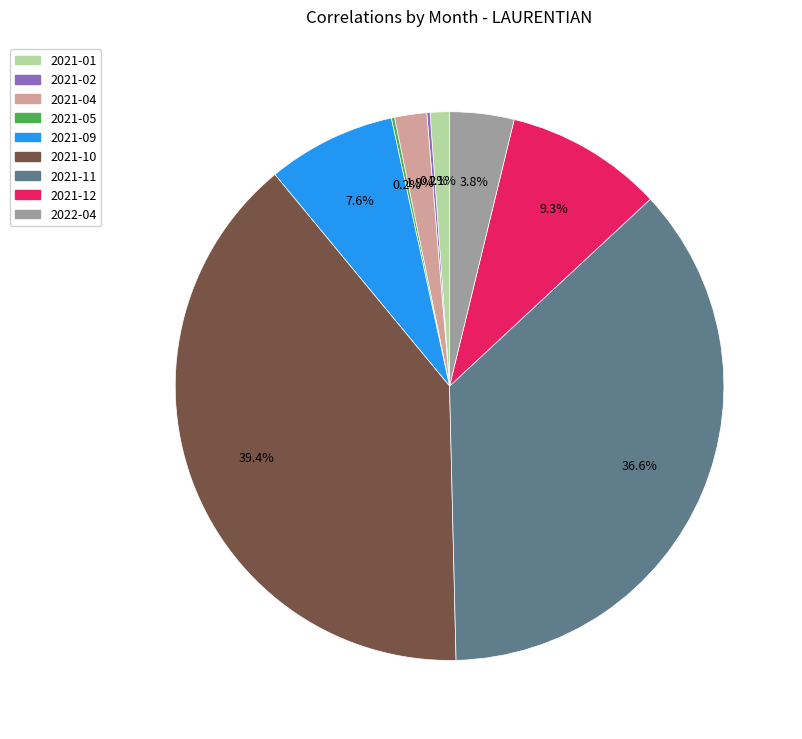

Is there a majority slice in this chart?

No